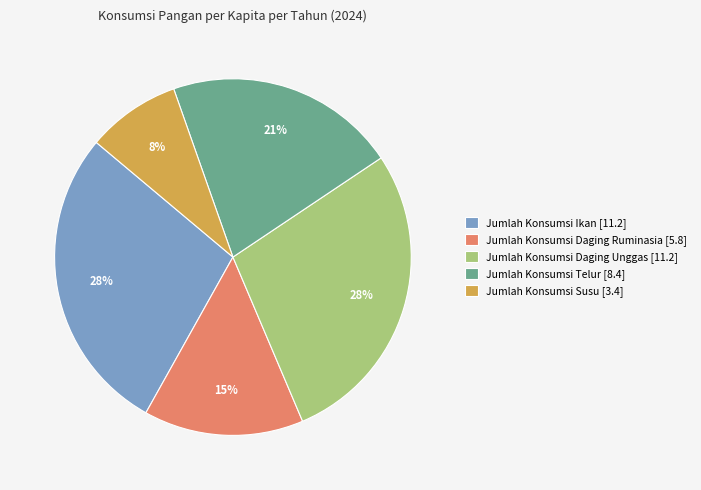

Is it true that Jumlah Konsumsi Telur is 21% of the pie?

True